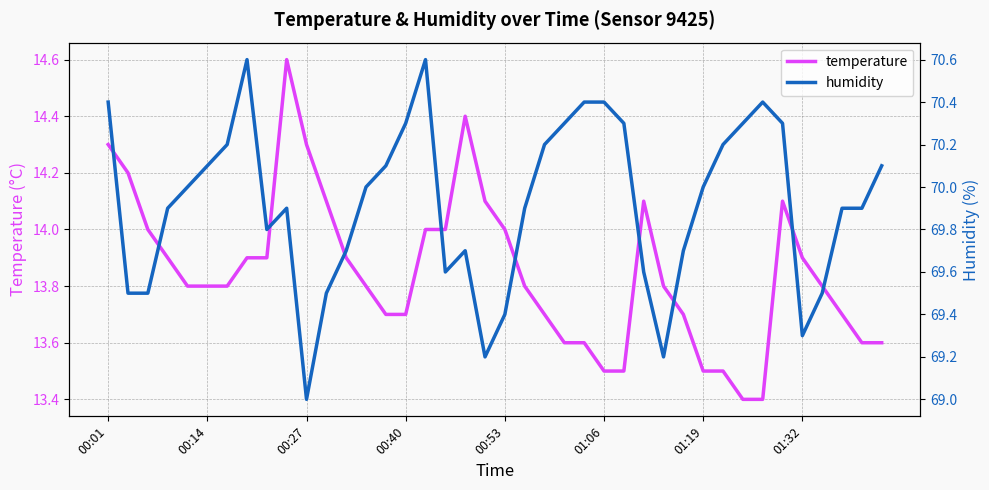

What is the highest value of the temperature series?

14.6